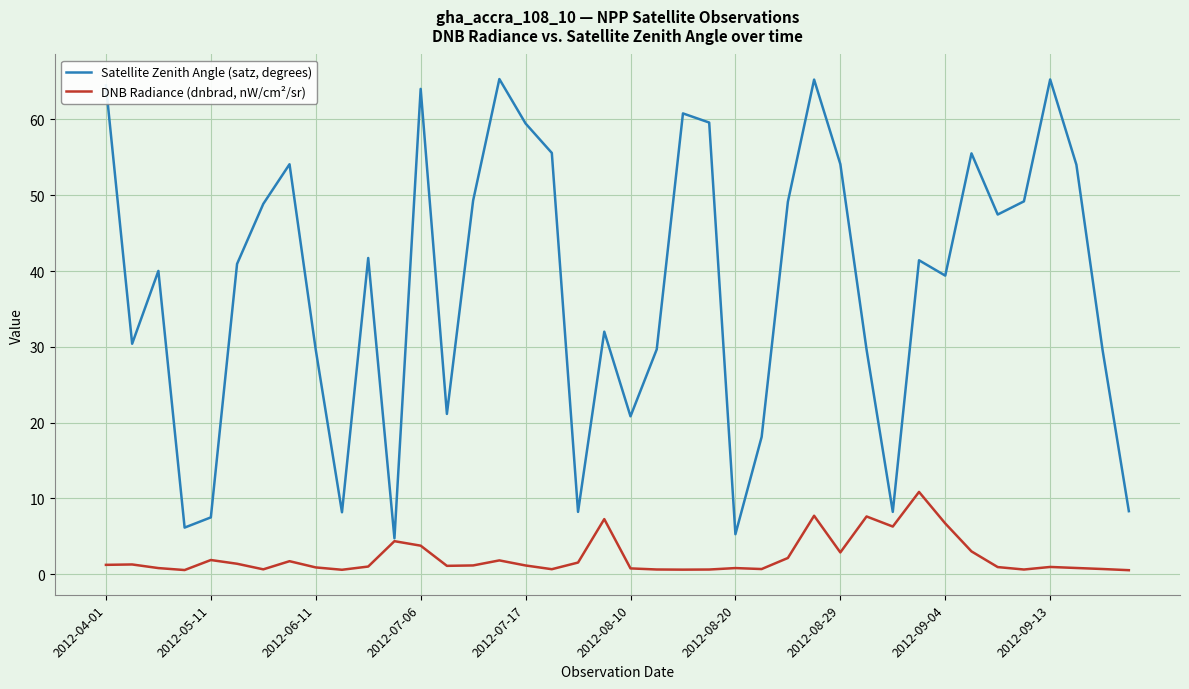

Rank the series by their average value, from lowest to highest.

DNB Radiance (dnbrad, nW/cm²/sr), Satellite Zenith Angle (satz, degrees)